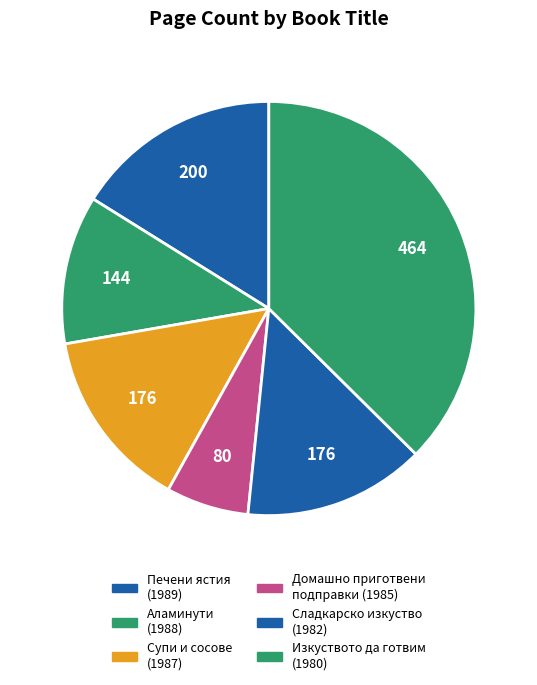

How many slices are in this pie chart?

6